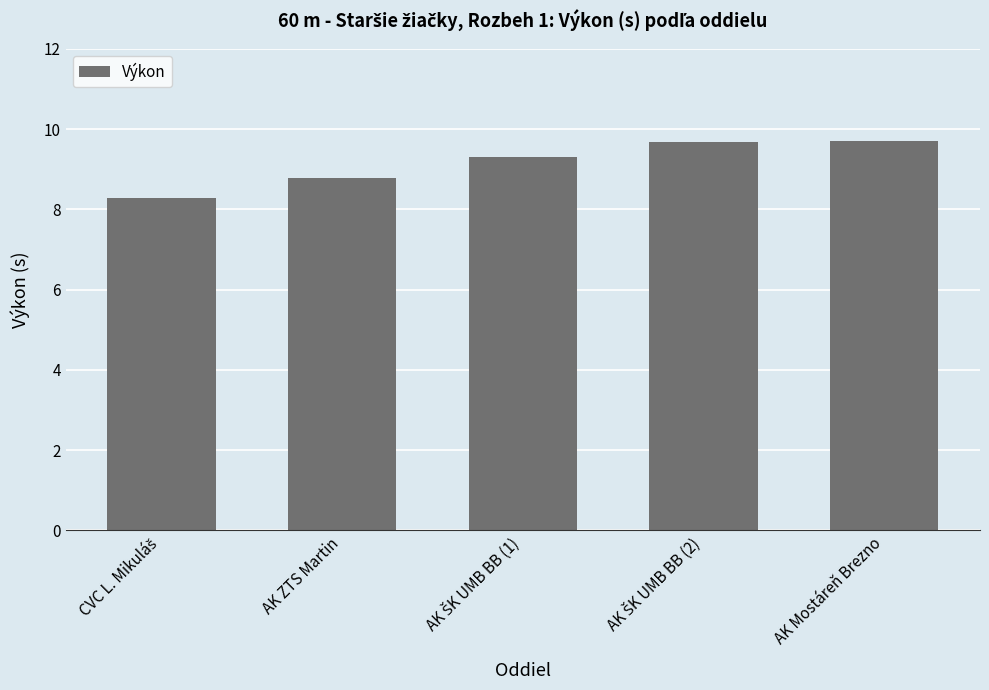

True or false: the data shows 8.8 at AK ZTS Martin.

True